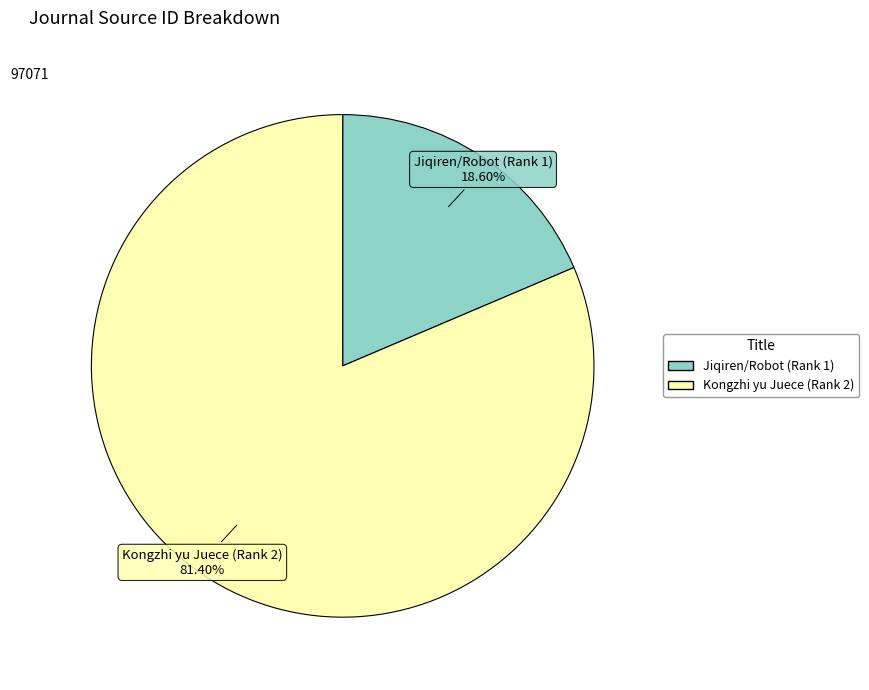

What percentage is NOT represented by Jiqiren/Robot (Rank 1)?

81.4%